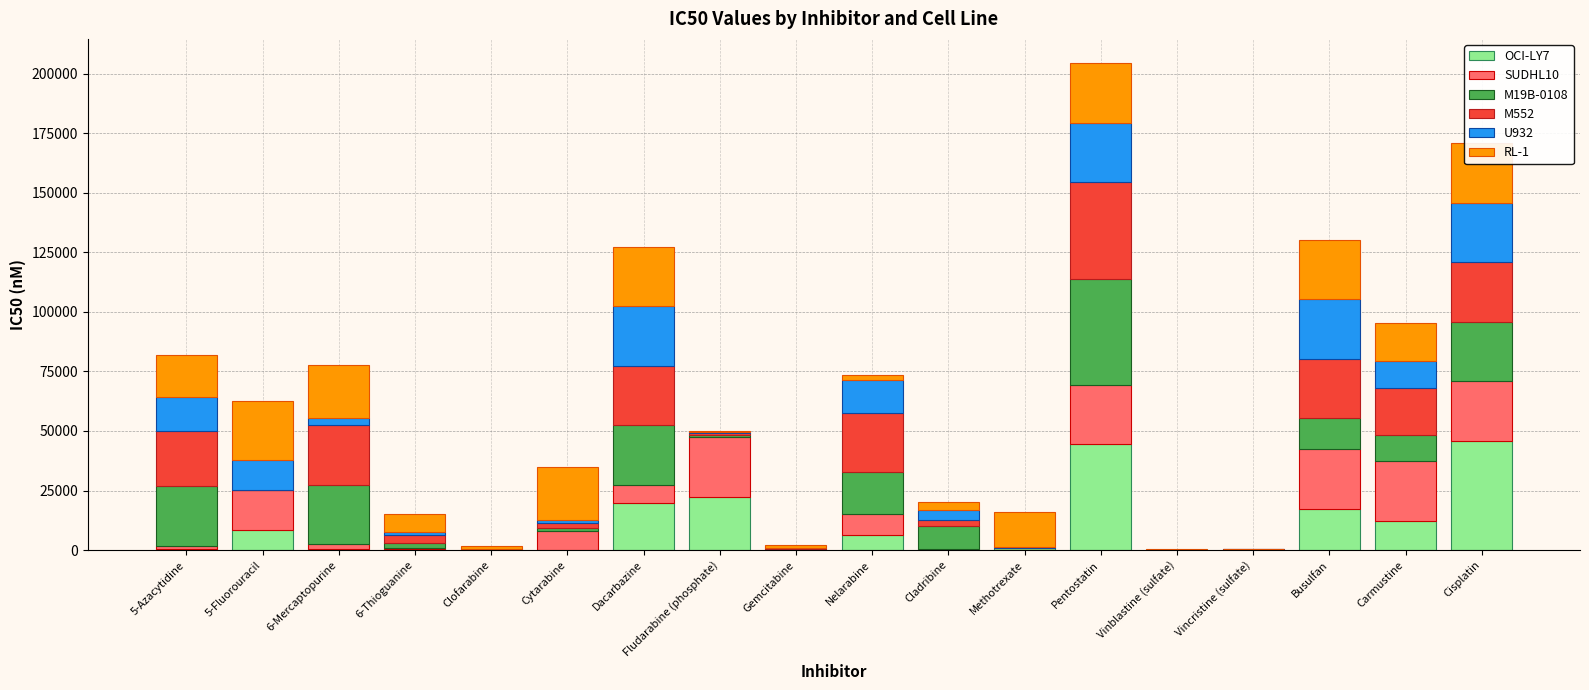

At which category does the chart reach its minimum across all series?

Vinblastine (sulfate)